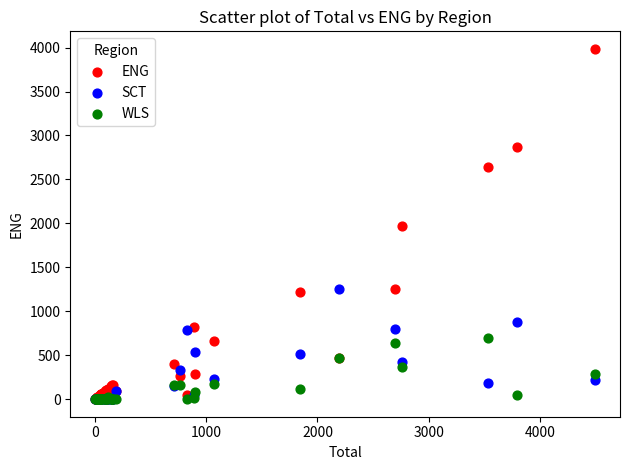

Which series reaches the maximum Y coordinate?

ENG